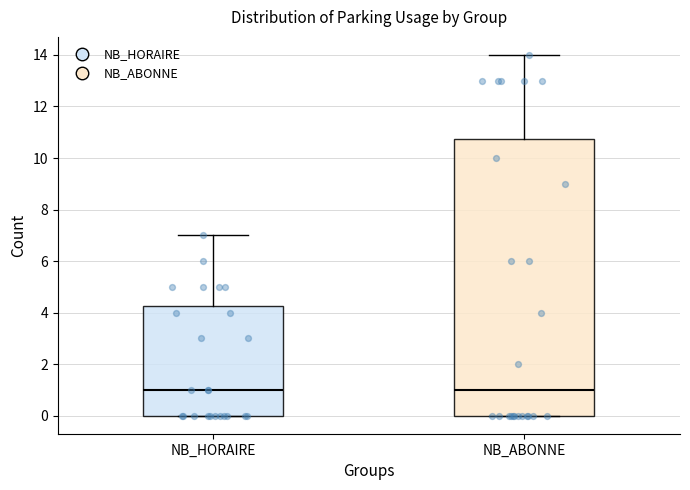

Where is the upper edge of the box for NB_HORAIRE on the y-axis? The values are not printed on the chart, so give them approximately, as read against the axis.

4.2